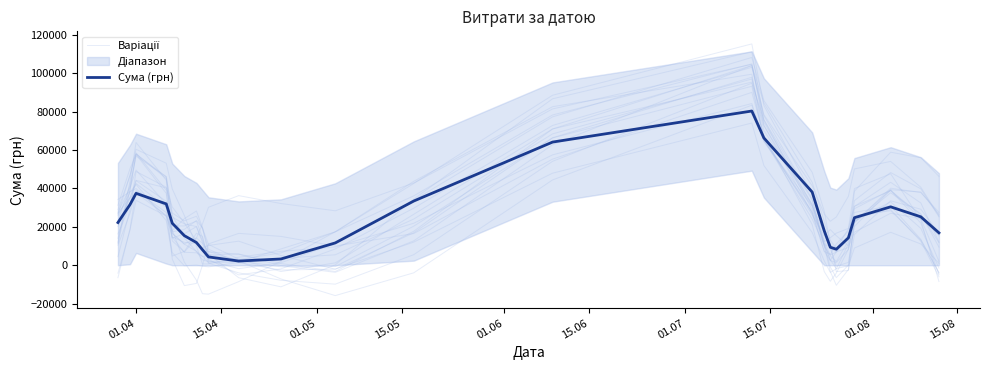

The value of Варіації at 23 is 5417.3. True or false?

False